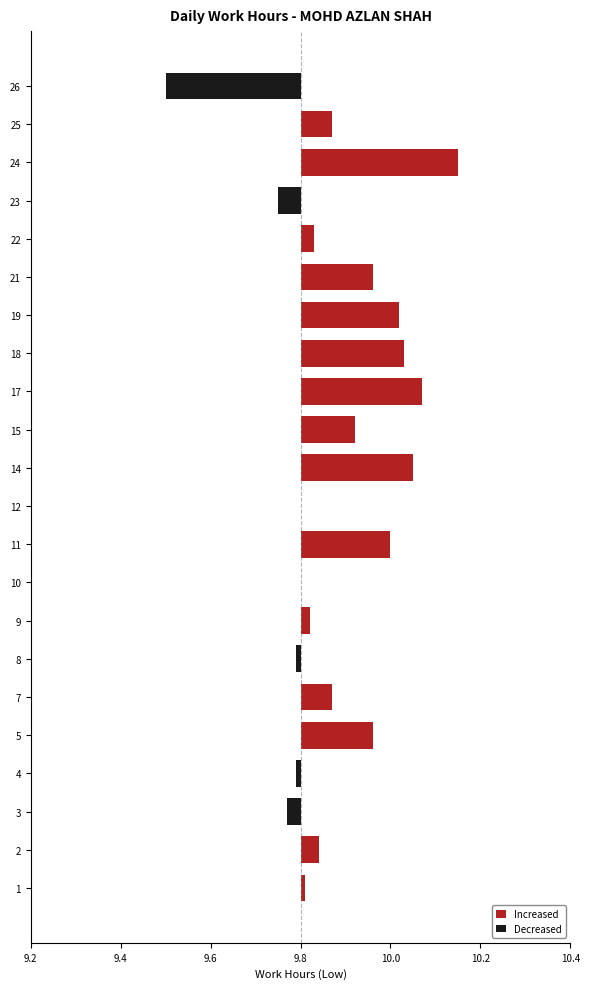

What is the sum of the values at 2 and 15?

19.8